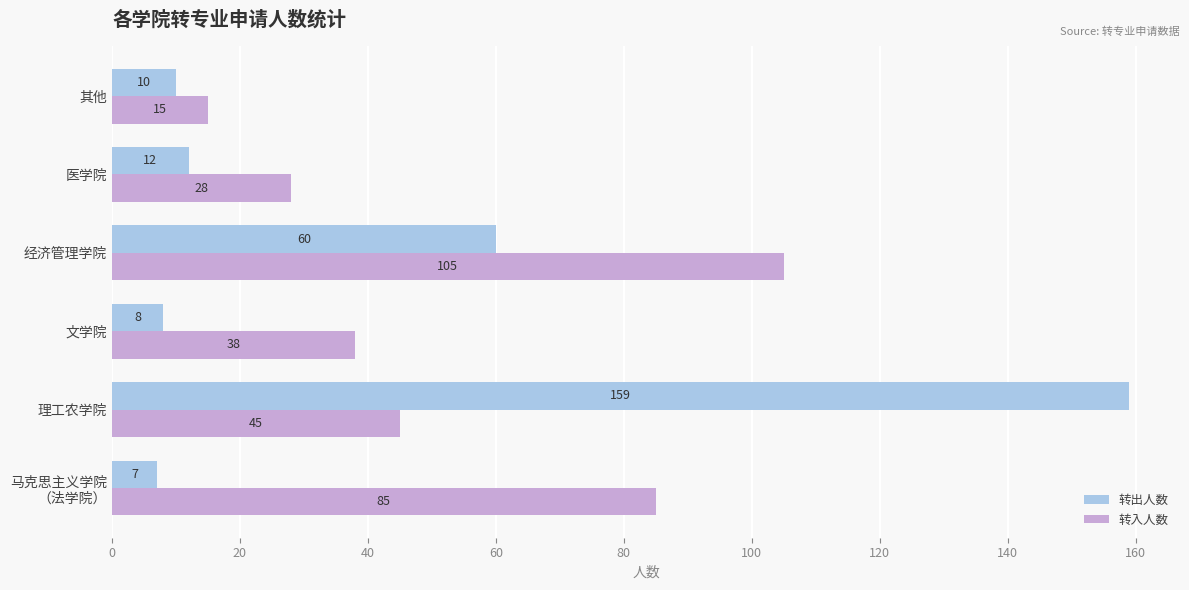

What is the spread (max minus min) of values at 其他?

5